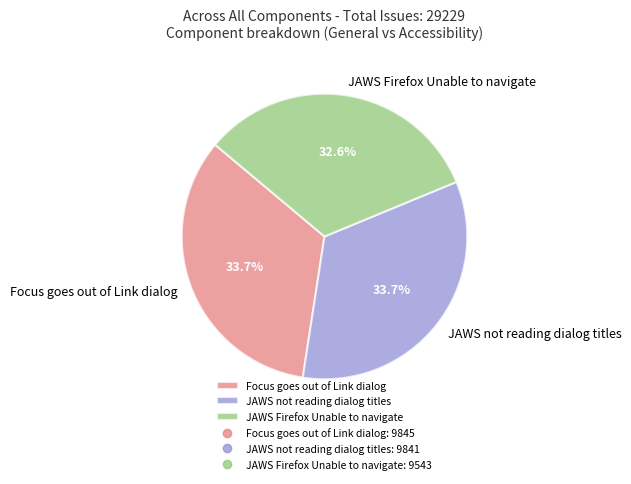

True or false: JAWS not reading dialog titles accounts for 21% of the total.

False